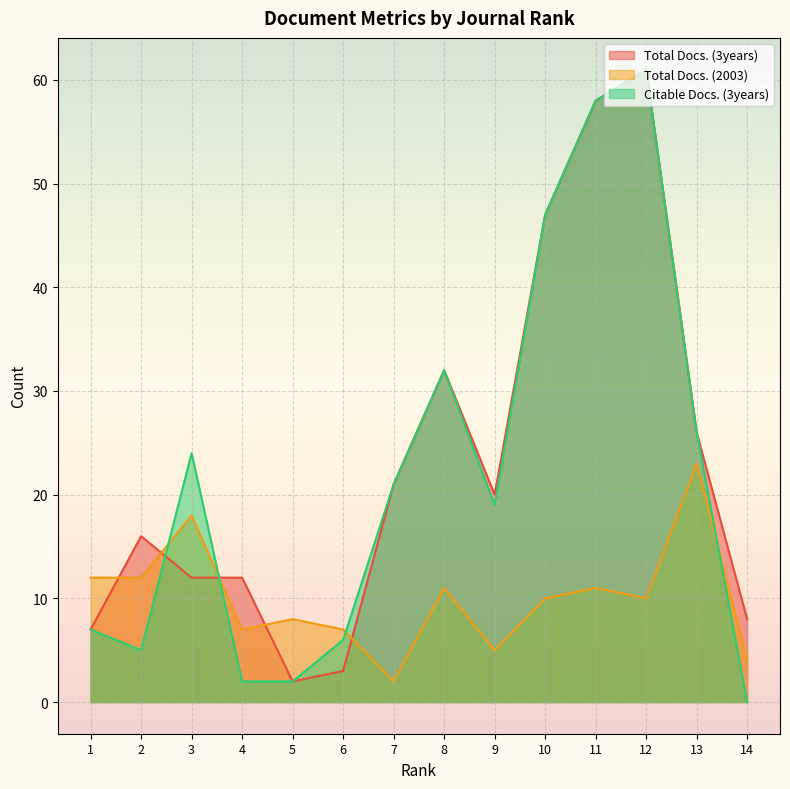

How many values in Citable Docs. (3years) are above zero?

13